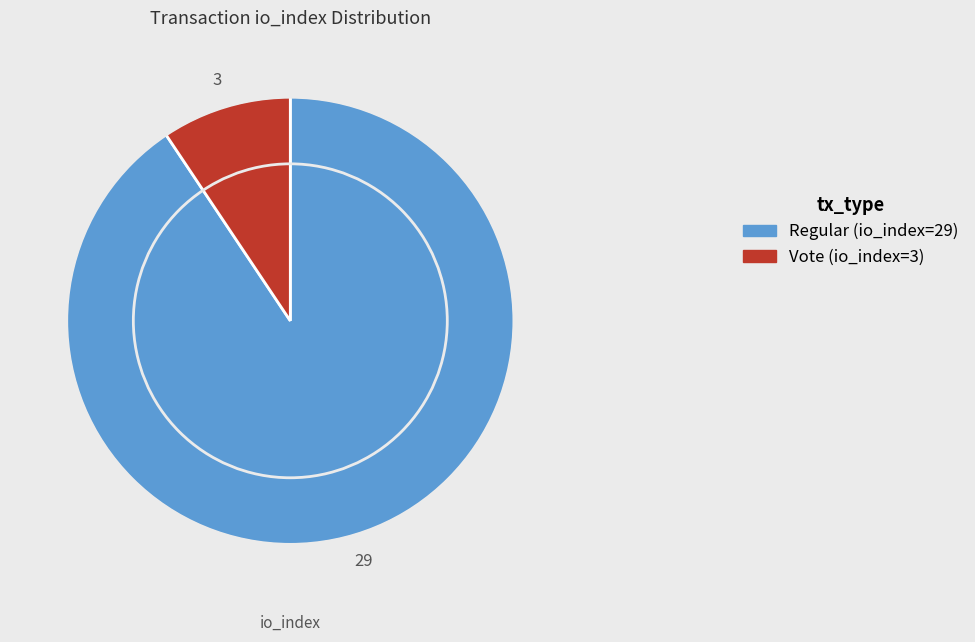

Approximately how many times larger is the value at Vote (io_index=3) compared to Regular (io_index=29)?

0.1